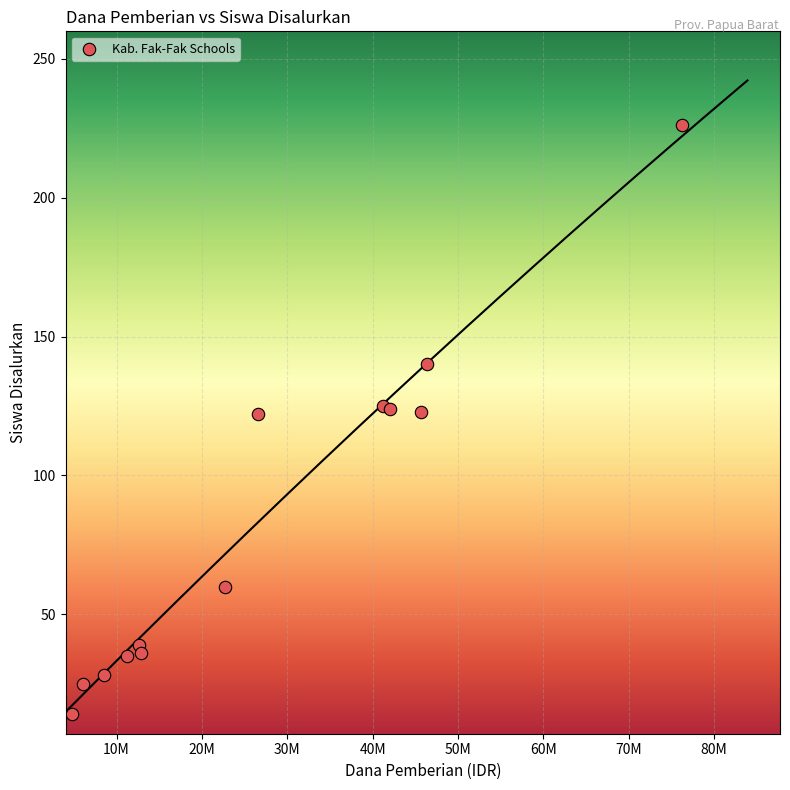

What is the range of Y values (max minus min)?

212